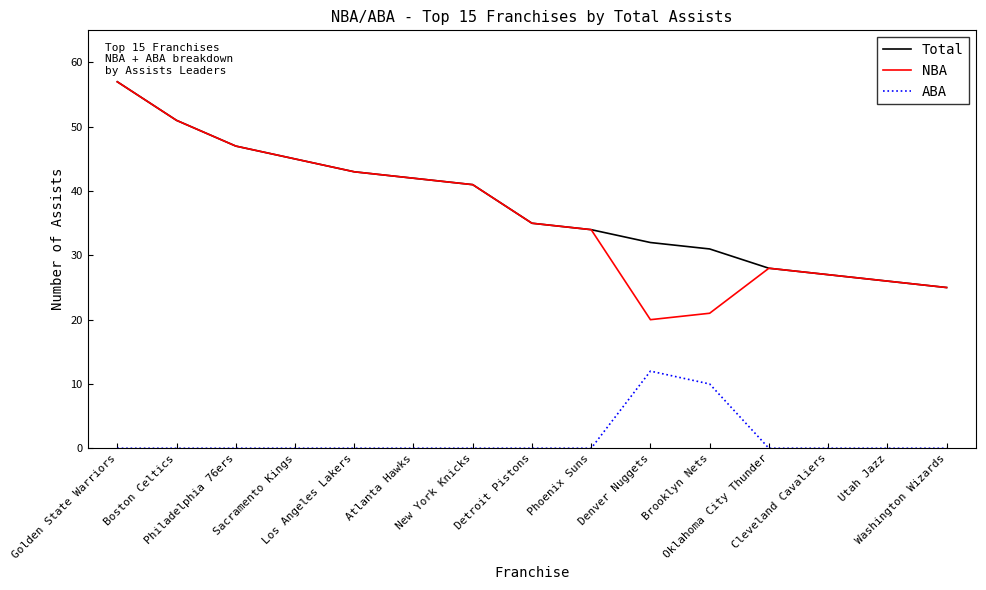

Where is the first local minimum for NBA?

Denver Nuggets